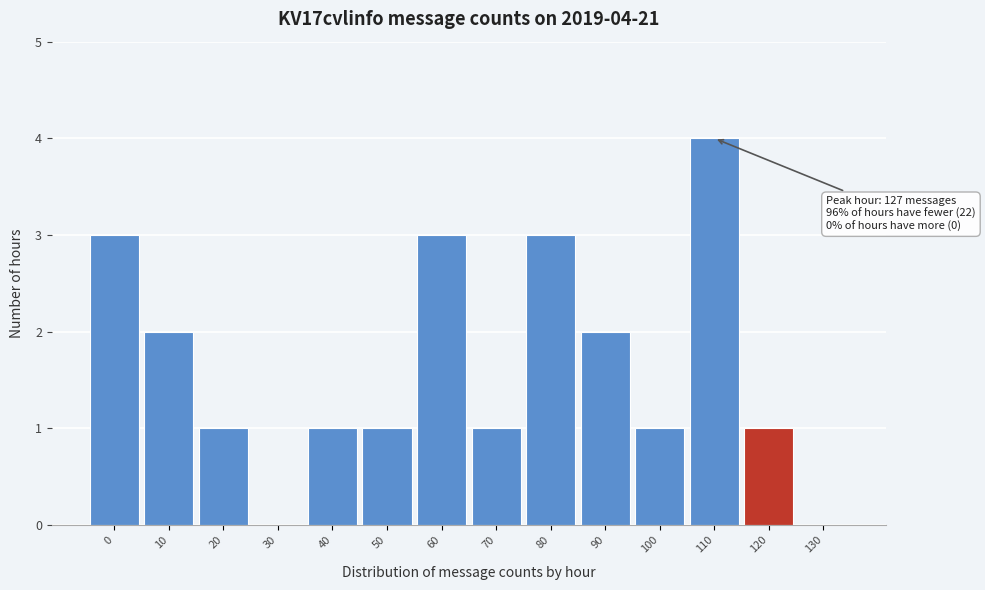

Reading right to left, extract all data points from this chart.

130=0	120=1	110=4	100=1	90=2	80=3	70=1	60=3	50=1	40=1	30=0	20=1	10=2	0=3